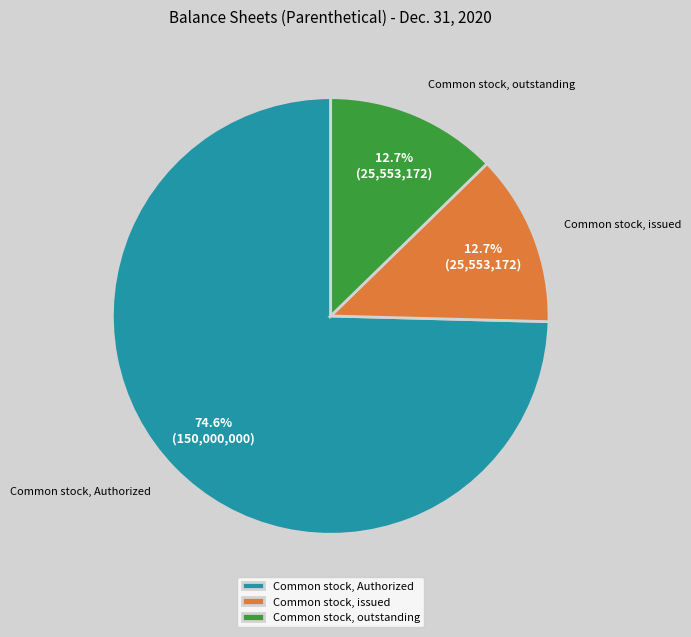

To the nearest percent, what is the difference between the largest and smallest slice percentages?

62%